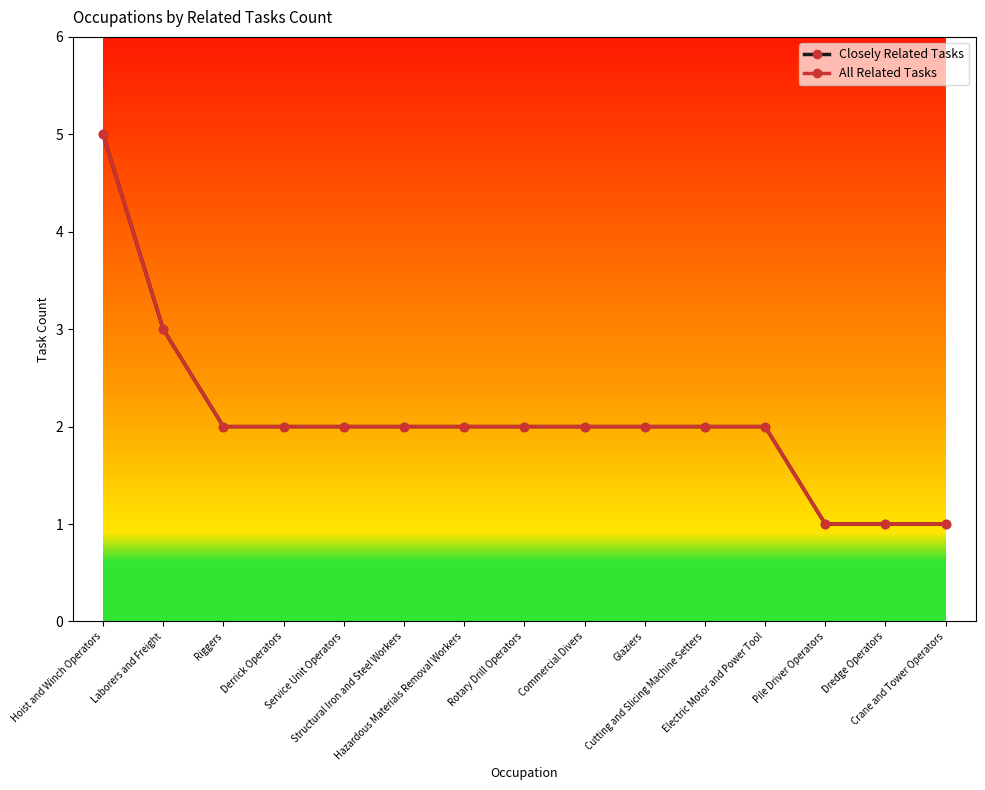

Does the chart have visible grid lines?

No